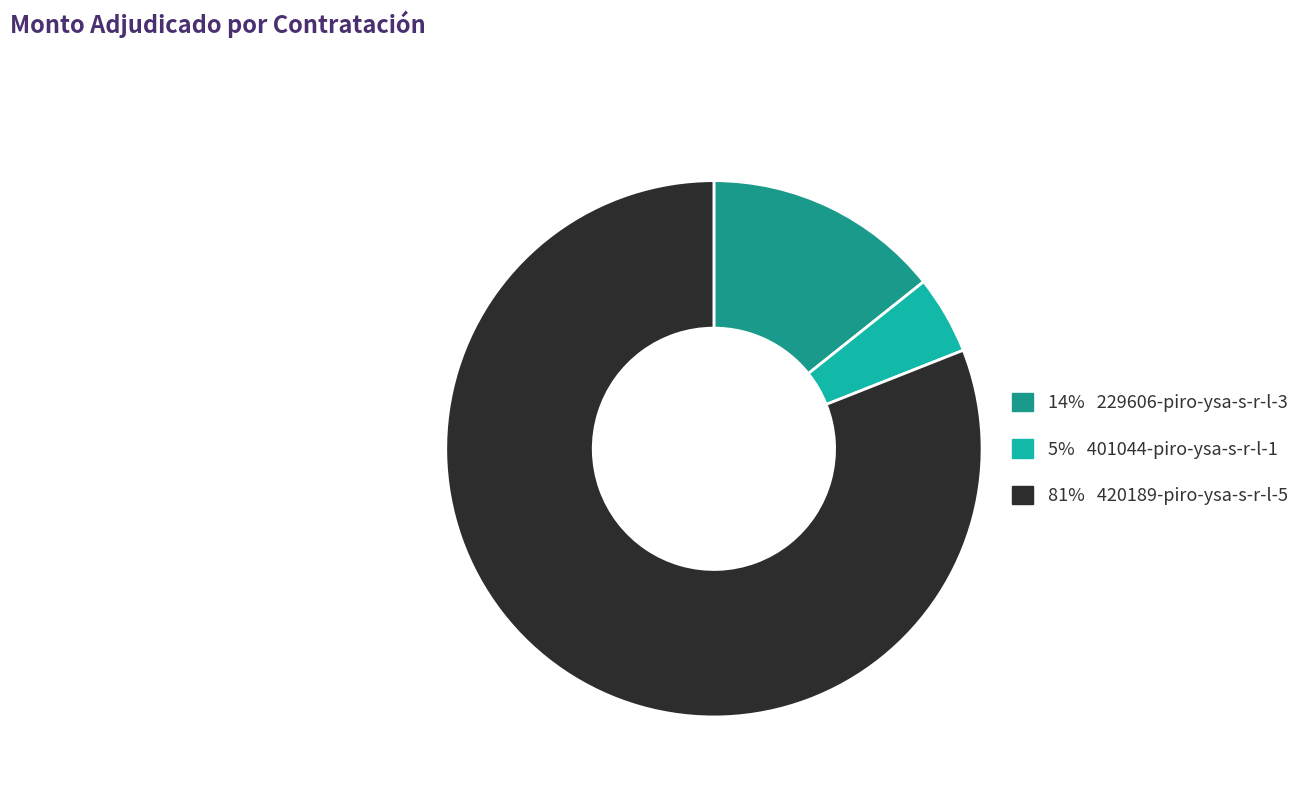

Count the number of slices in the pie.

3